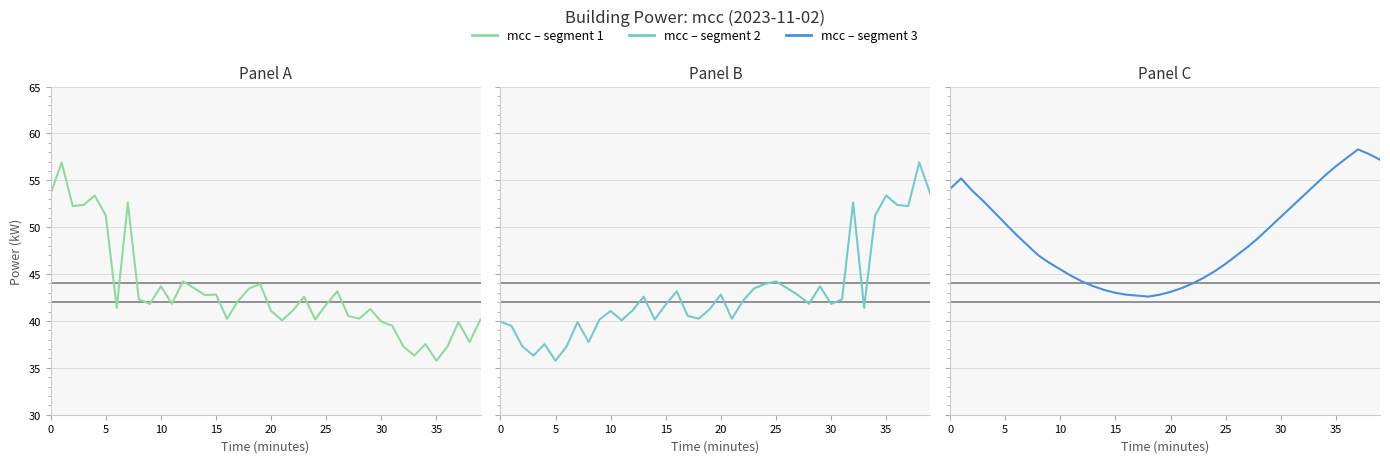

Does the chart have visible grid lines?

Yes